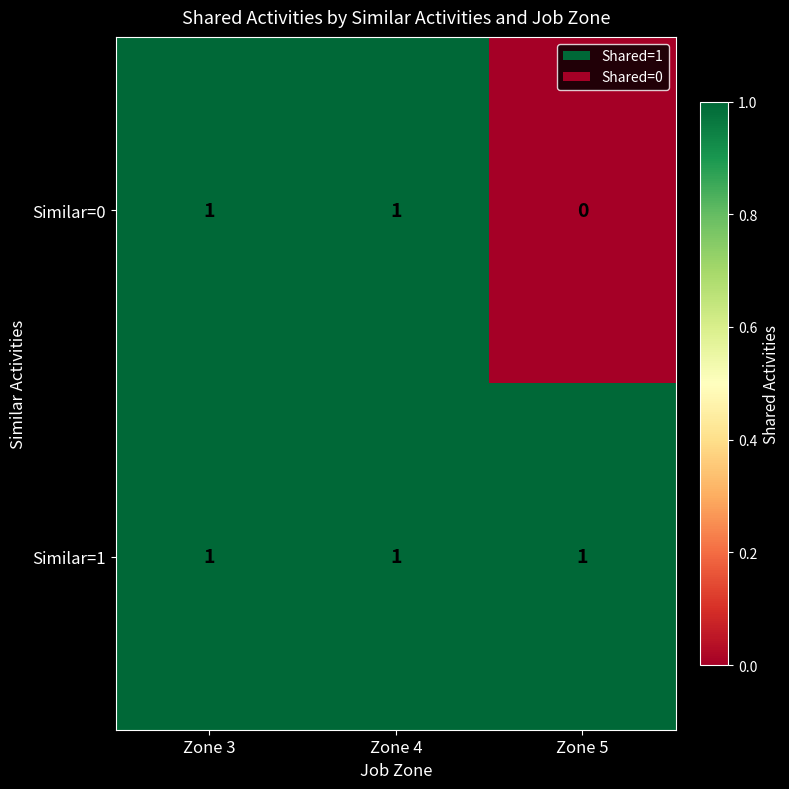

Rank the series by their average value, from lowest to highest.

Similar=0, Similar=1